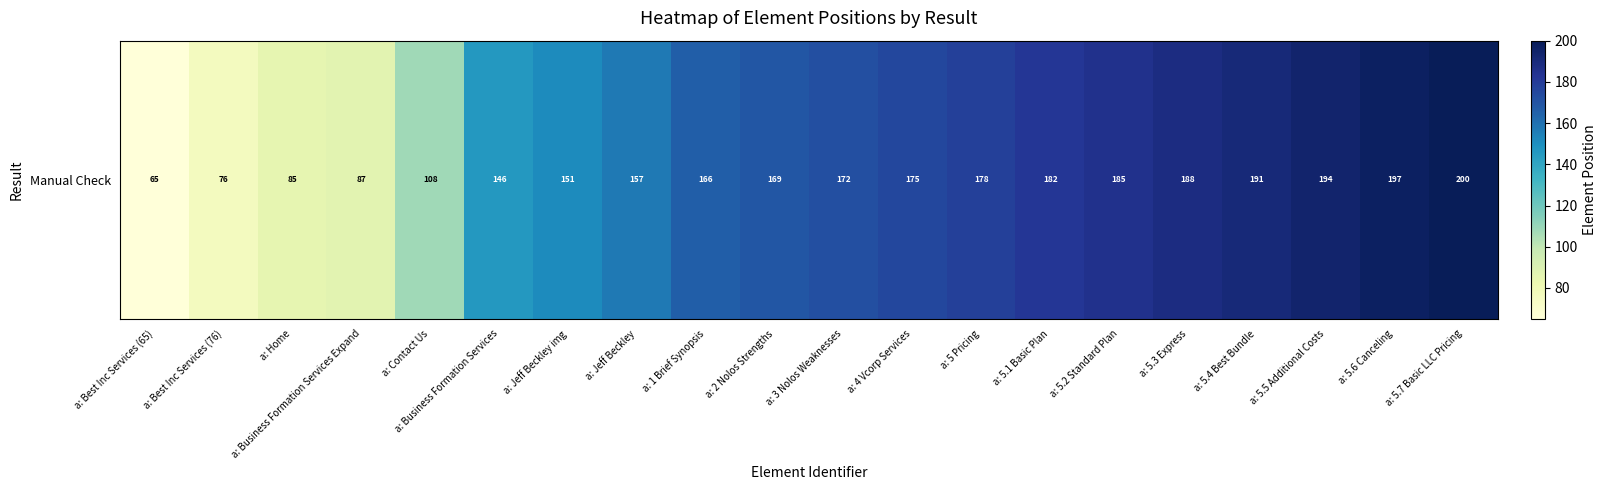

What is the change in value from a: Business Formation Services Expand to a: 5 Pricing?

+91